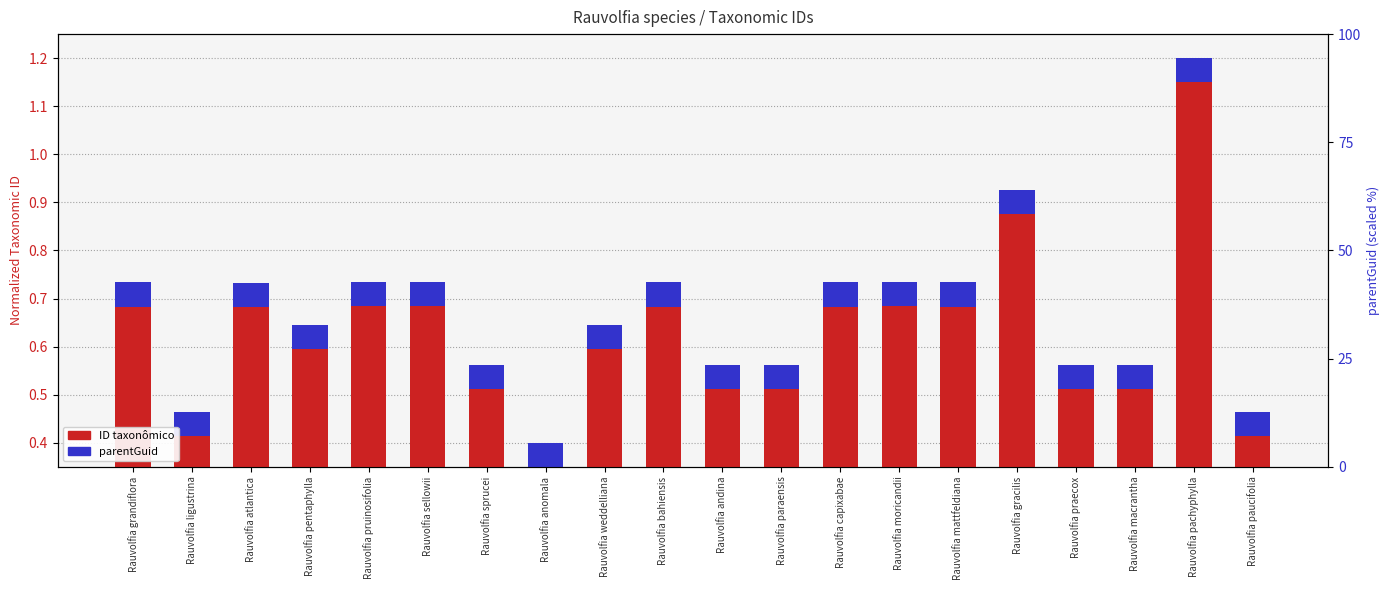

How many groups of bars are there?

20